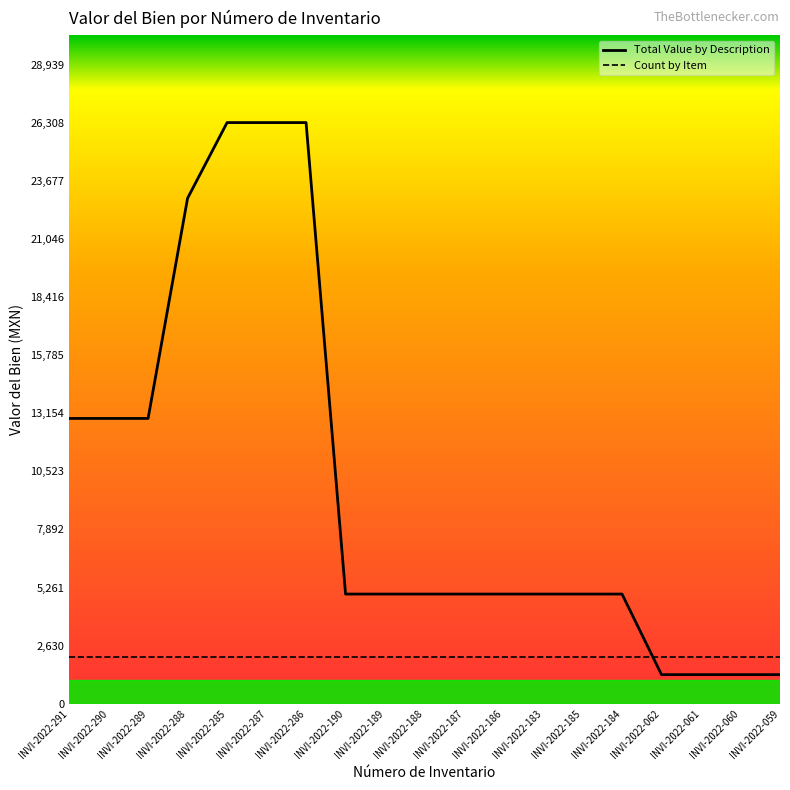

Count the number of categories in the chart.

19